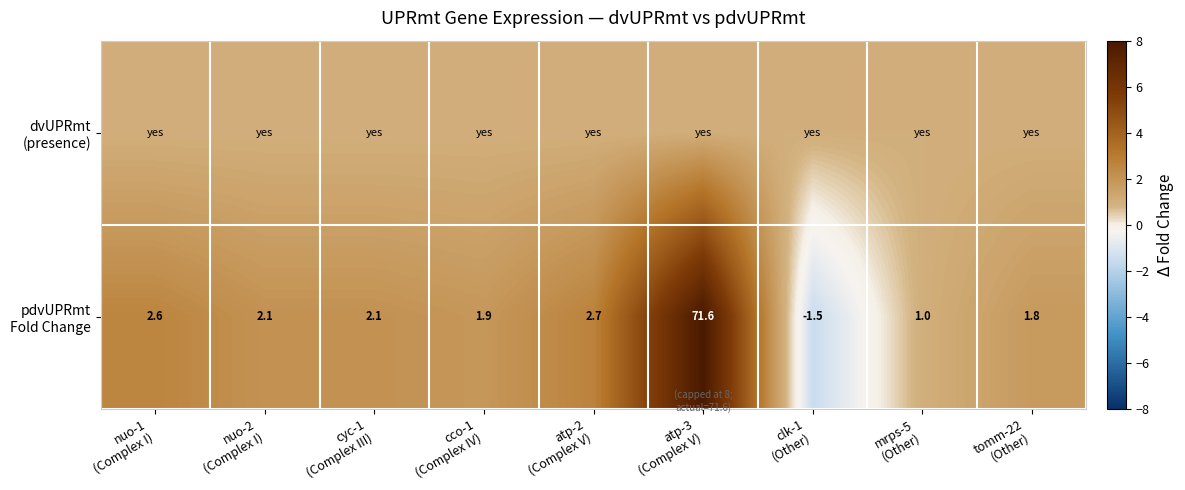

Between cyc-1 (Complex III) and atp-2 (Complex V), which series saw the biggest shift?

pdvUPRmt Fold Change